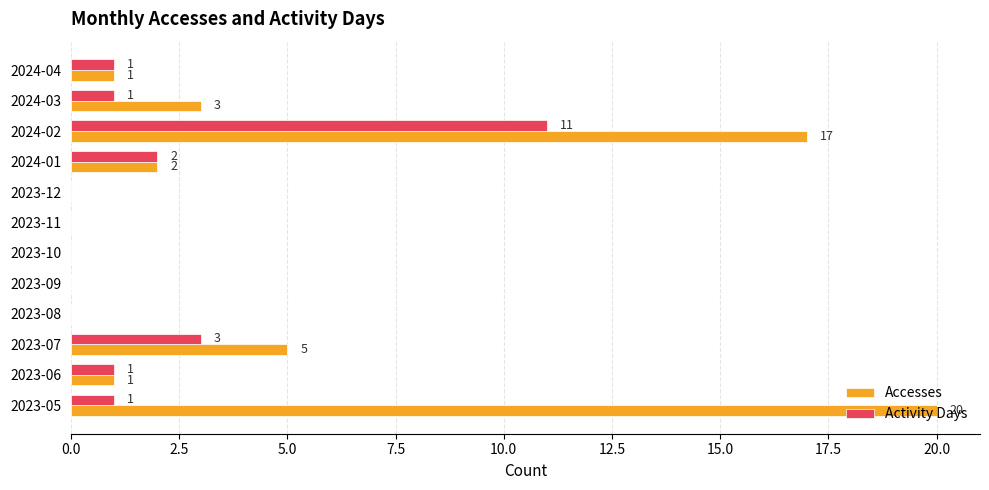

What is the sum of all Activity Days values?

20